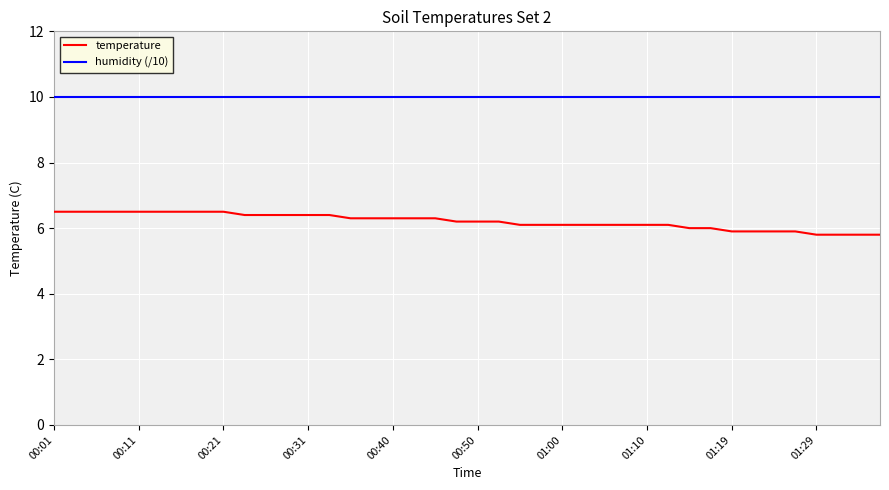

Which series has the largest total across all categories?

humidity (/10)